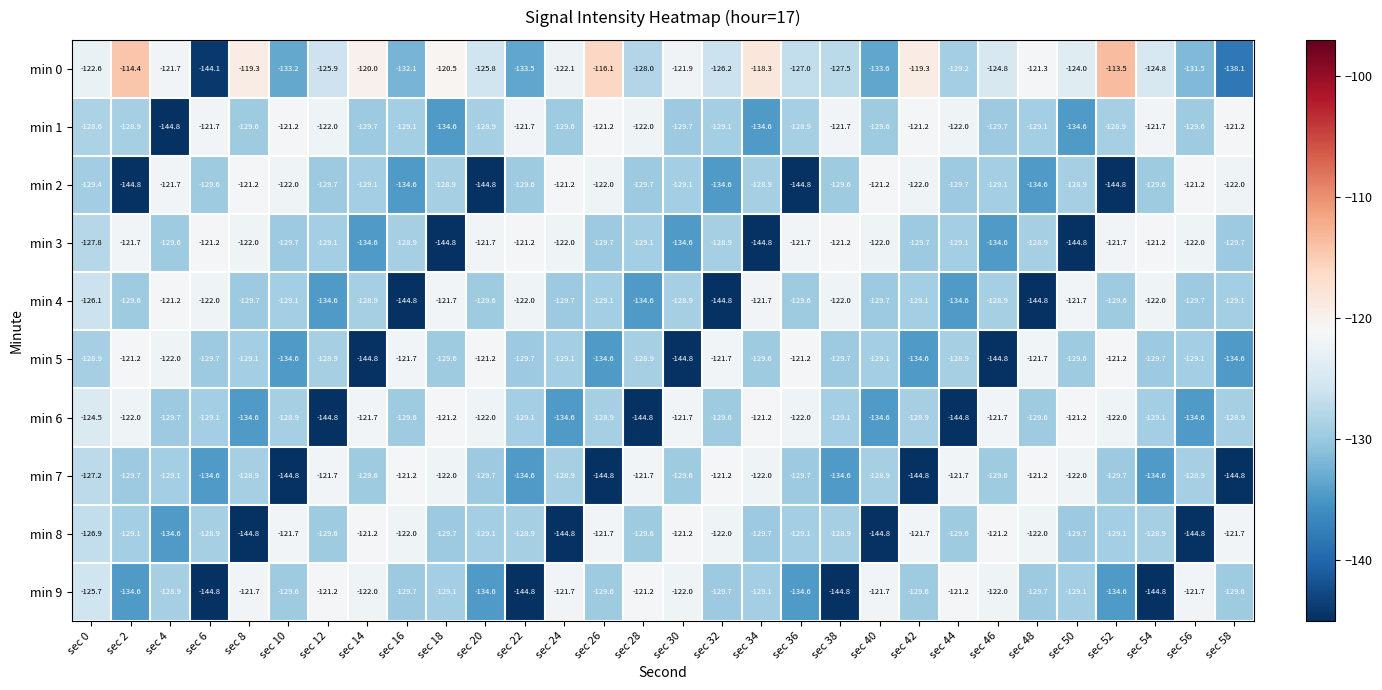

Which series has the largest range (max minus min)?

min 0